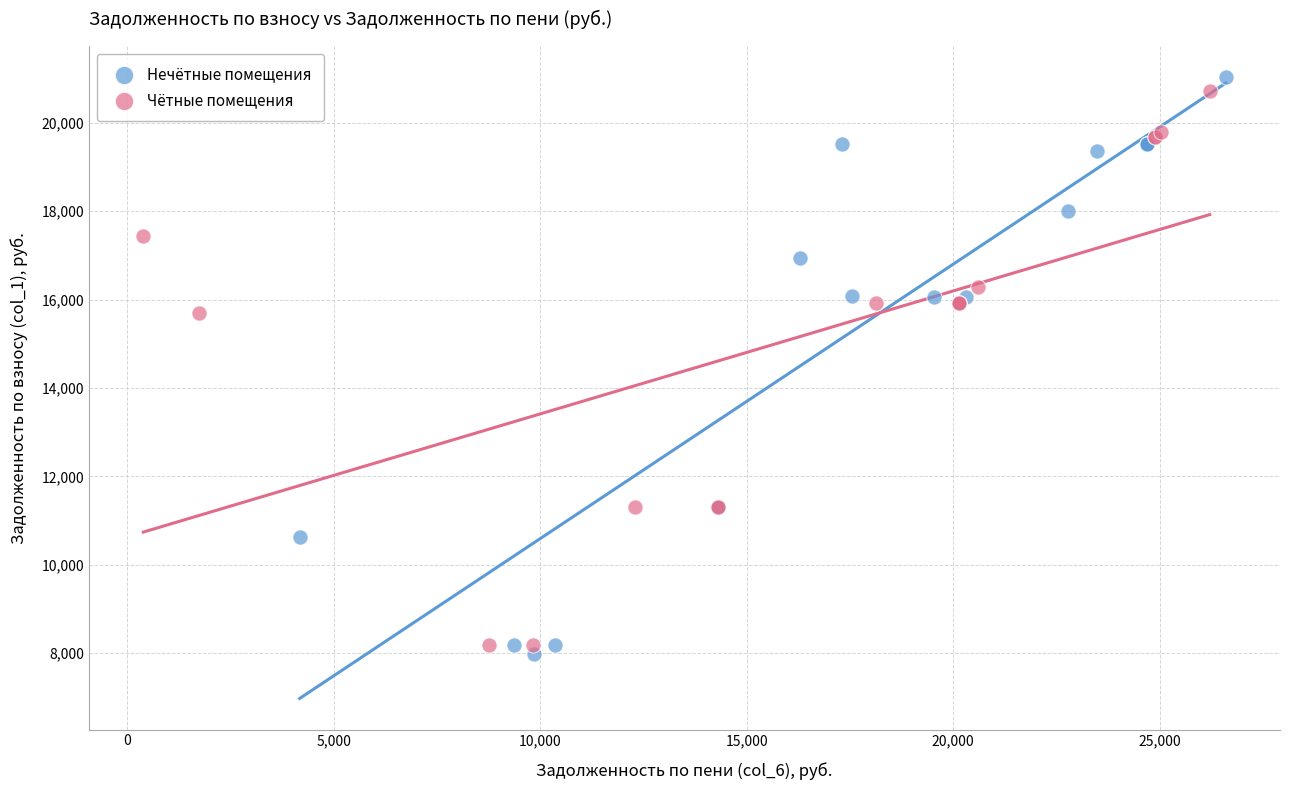

What are all the series names shown in the legend?

Нечётные помещения, Чётные помещения